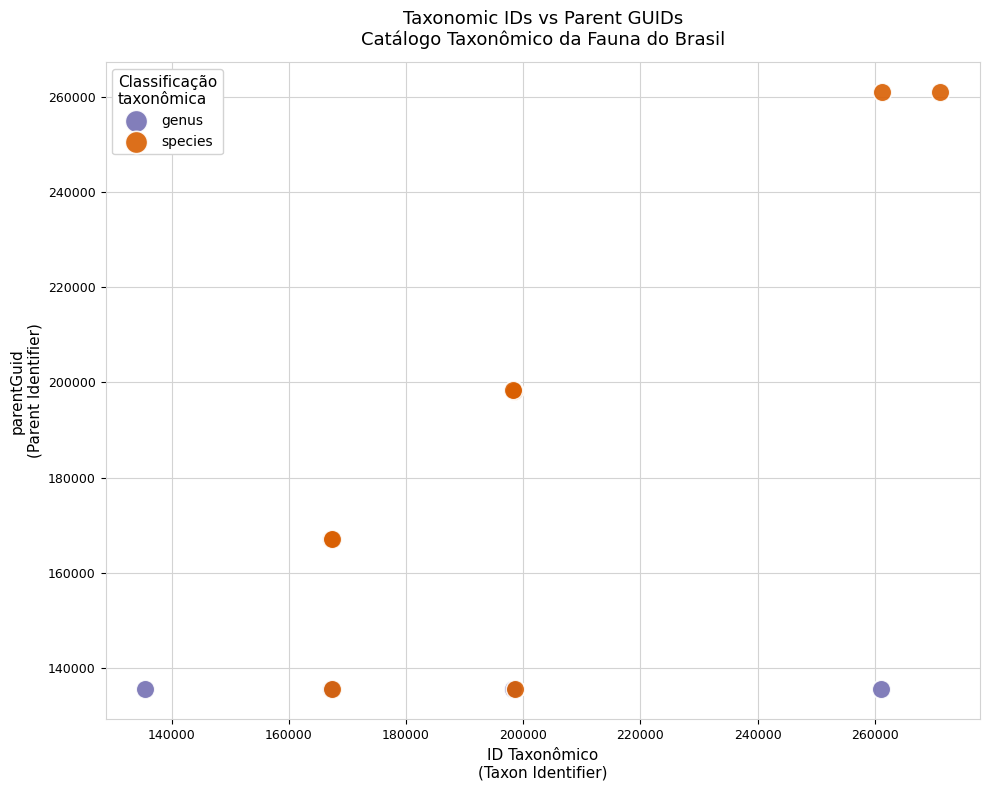

Which series contains the highest Y value?

species